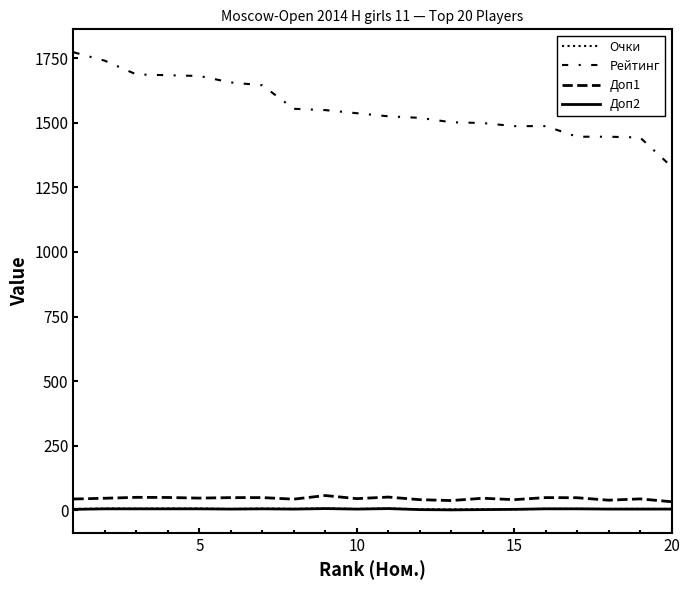

How many lines are shown in the chart?

4